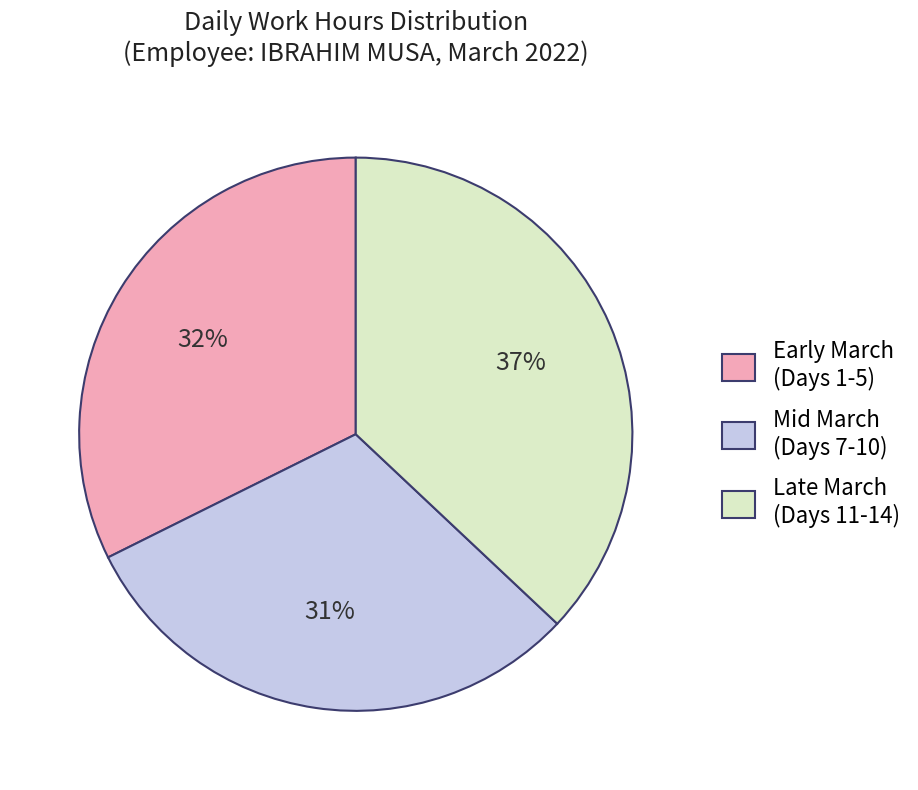

How many segments does this pie chart have?

3